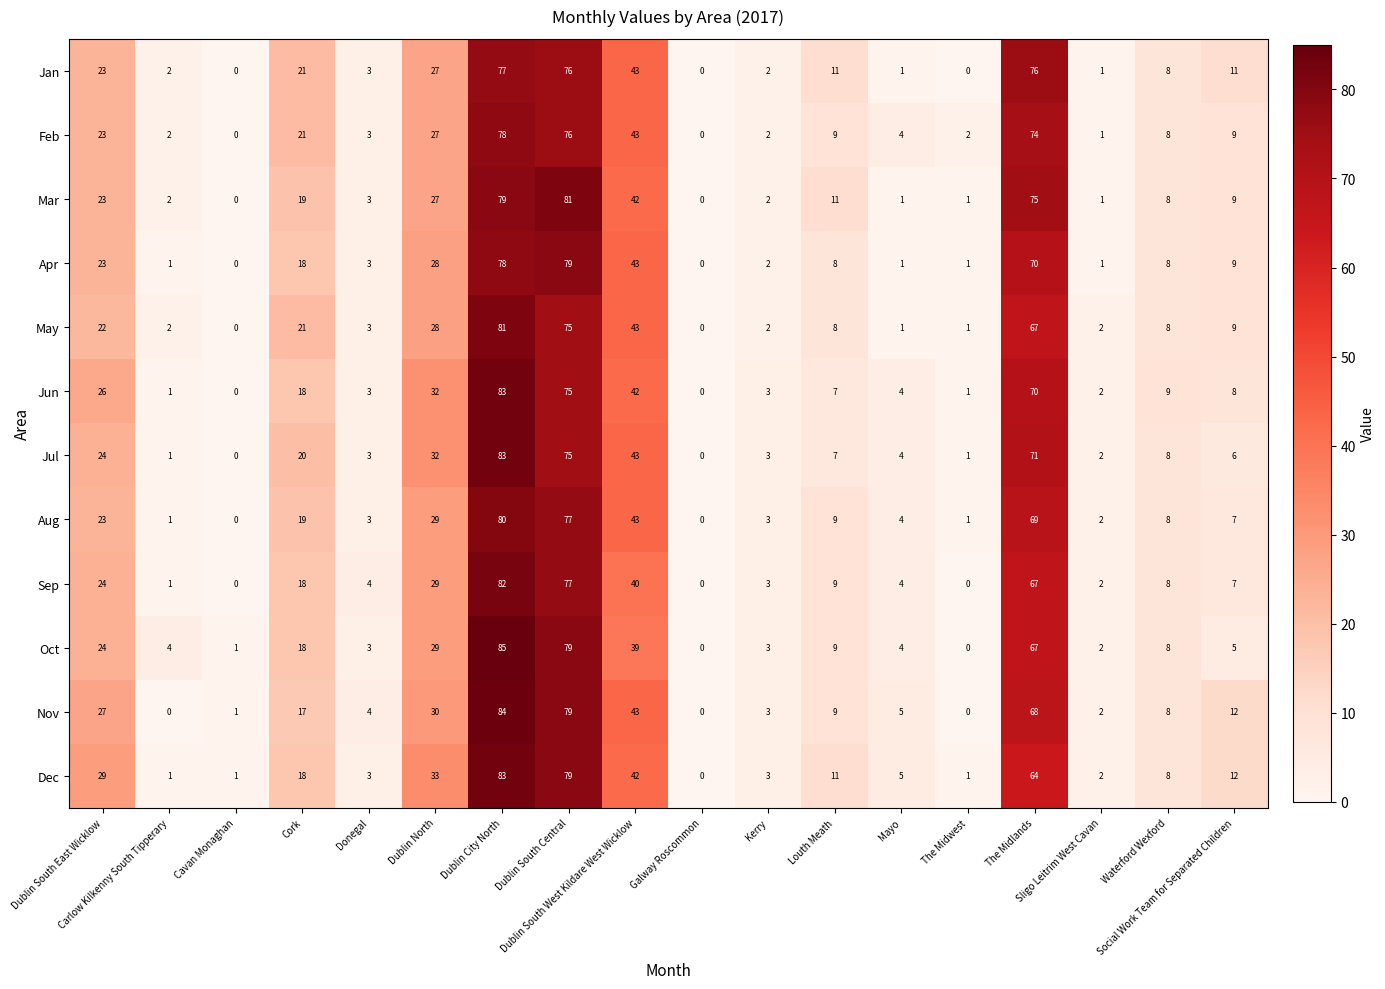

What is the maximum value shown in the chart?

85